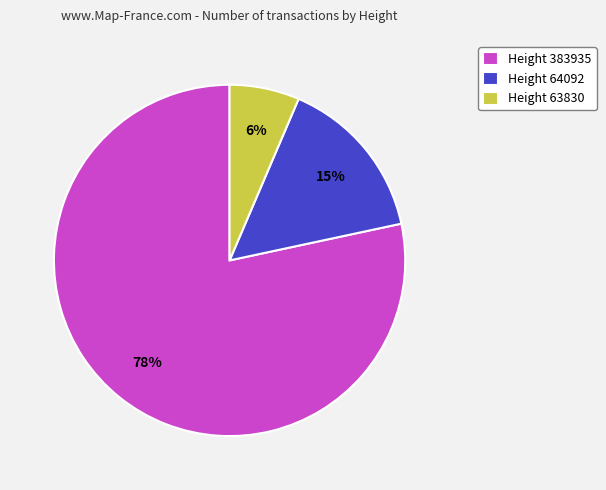

Is there any slice that represents more than half of the pie?

Yes